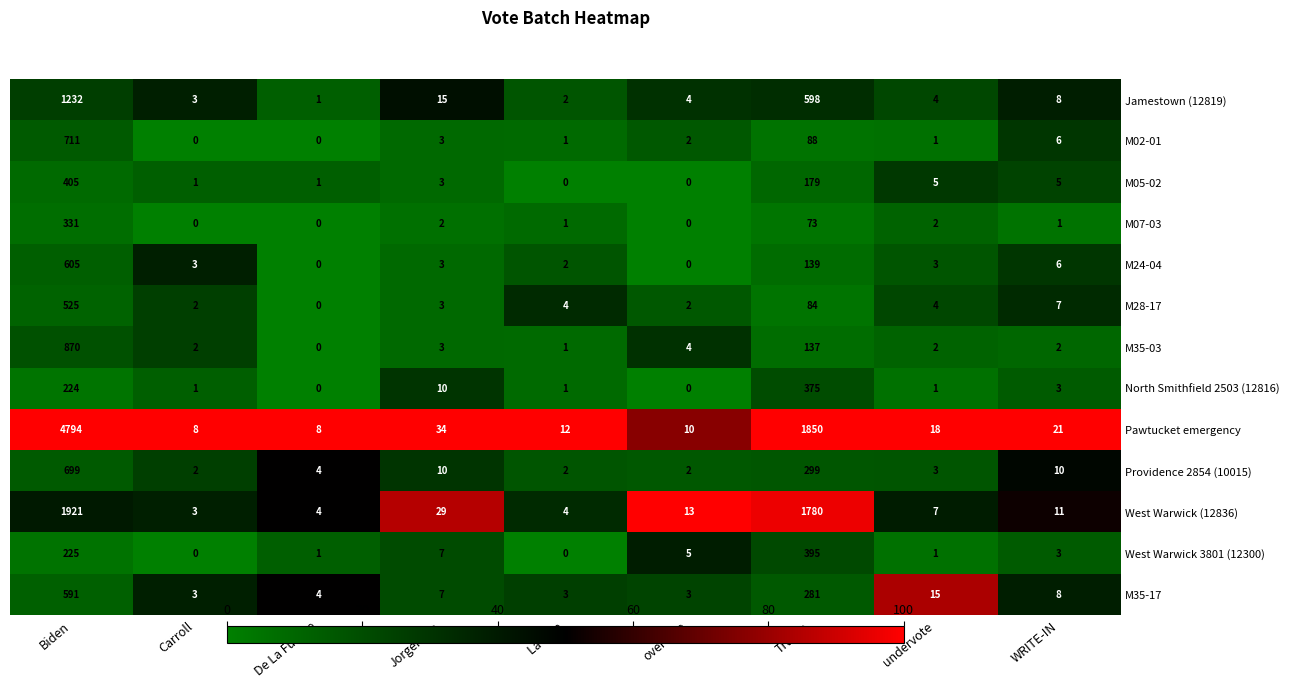

Count the number of data series in this chart.

13